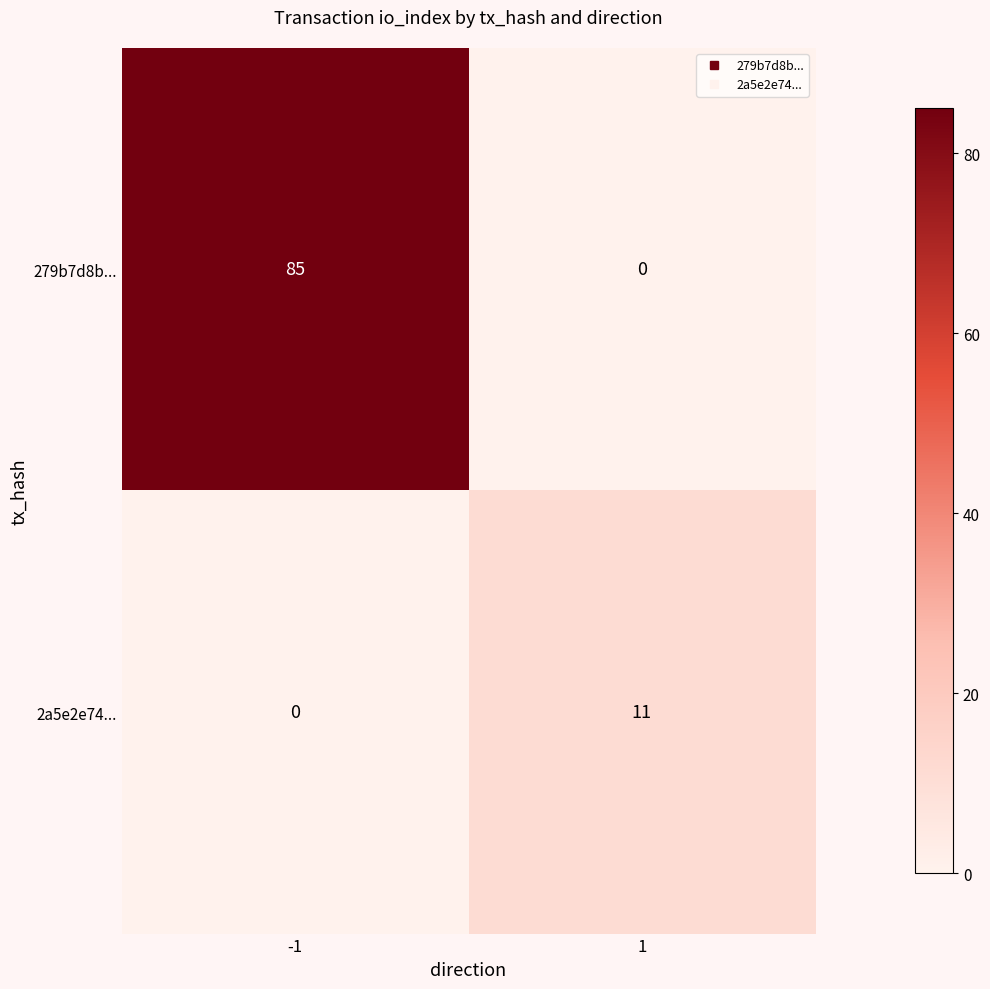

What is the difference between the 279b7d8b... values at -1 and 1?

85